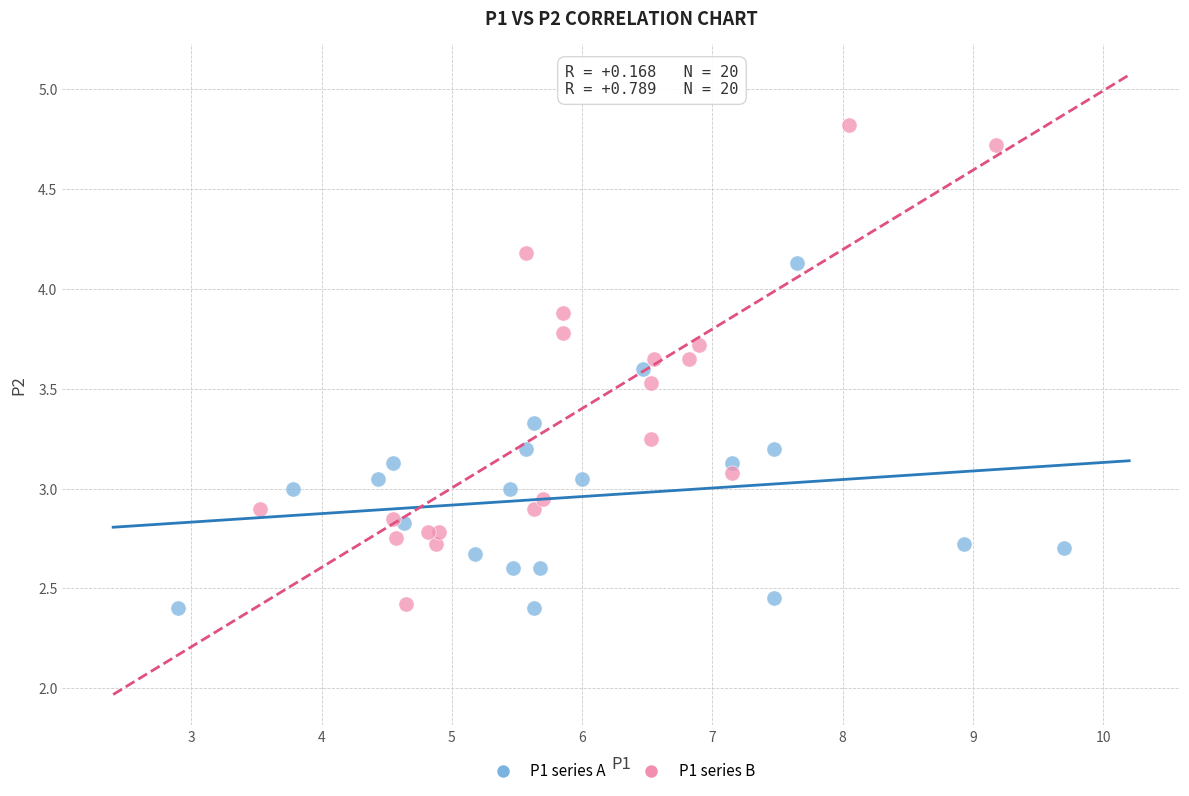

What are all the series names shown in the legend?

P1 series A, P1 series B